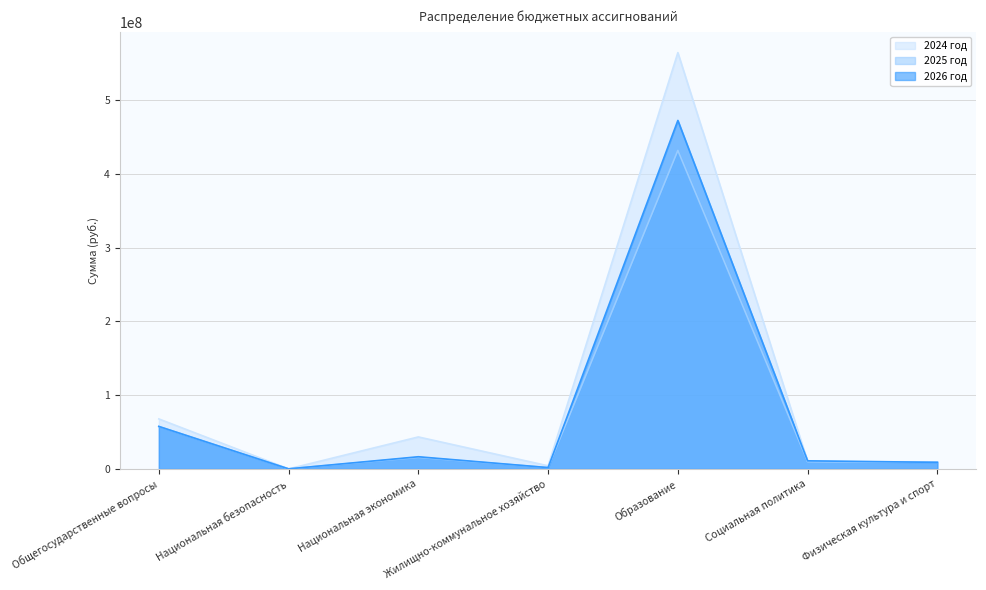

Which series ends up on top after the final intersection of 2026 год and 2024 год?

2024 год